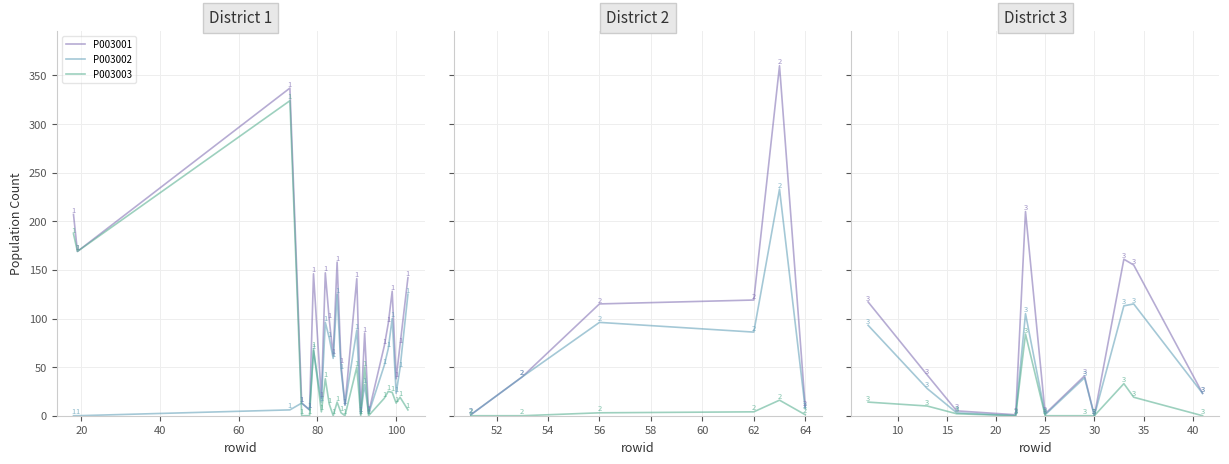

How many distinct data groups are displayed?

3